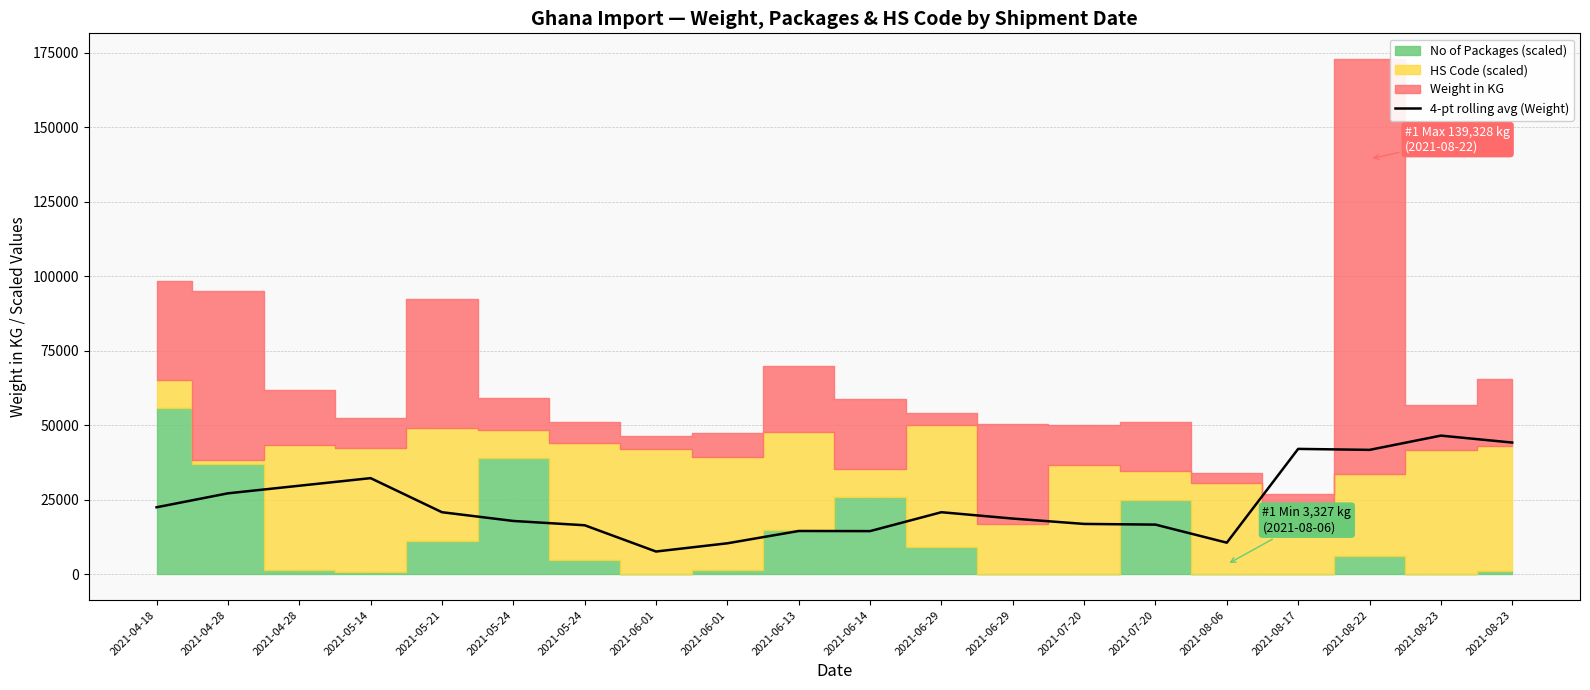

Rank the categories by value from lowest to highest.

2021-06-01, 2021-06-01, 2021-08-06, 2021-06-14, 2021-06-13, 2021-05-24, 2021-07-20, 2021-07-20, 2021-05-24, 2021-06-29, 2021-05-21, 2021-06-29, 2021-04-18, 2021-04-28, 2021-04-28, 2021-05-14, 2021-08-22, 2021-08-17, 2021-08-23, 2021-08-23